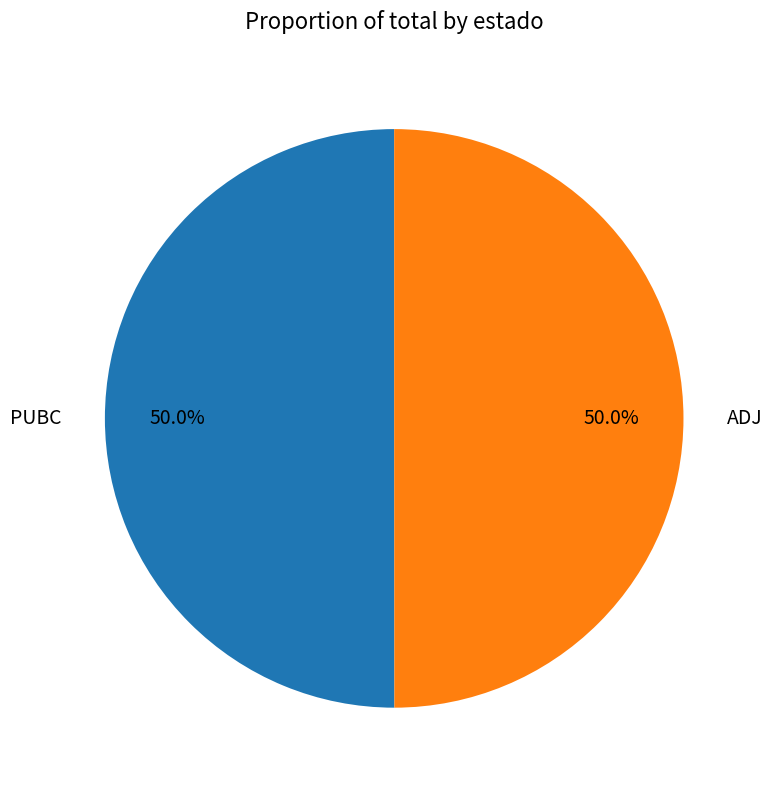

What is the total percentage of ADJ and PUBC?

100.0%